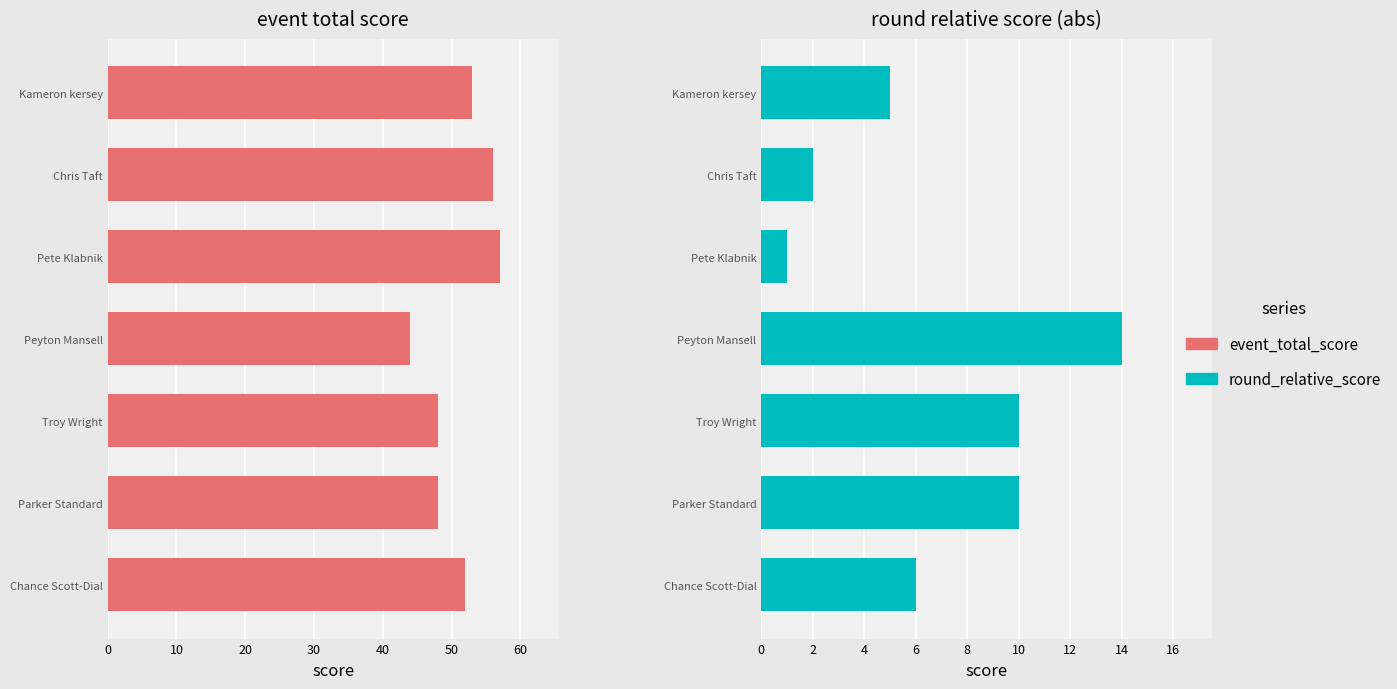

What value does the event_total_score series have at Troy Wright, to the nearest 10?

50